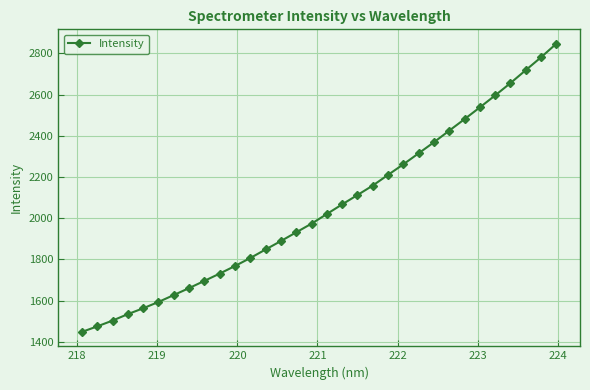

What is the minimum value shown in the chart?

1447.7